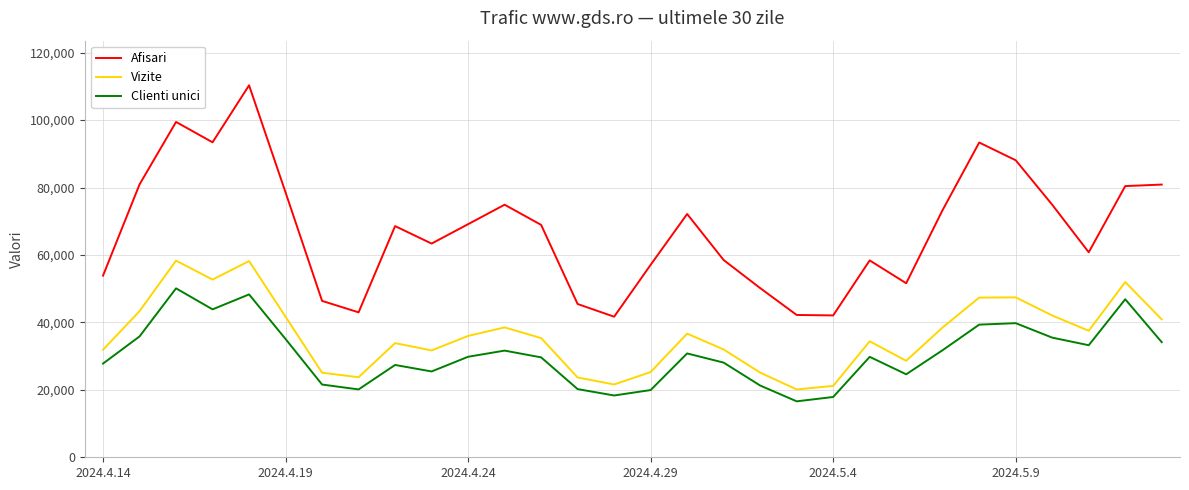

Which series has the widest spread of values?

Afisari